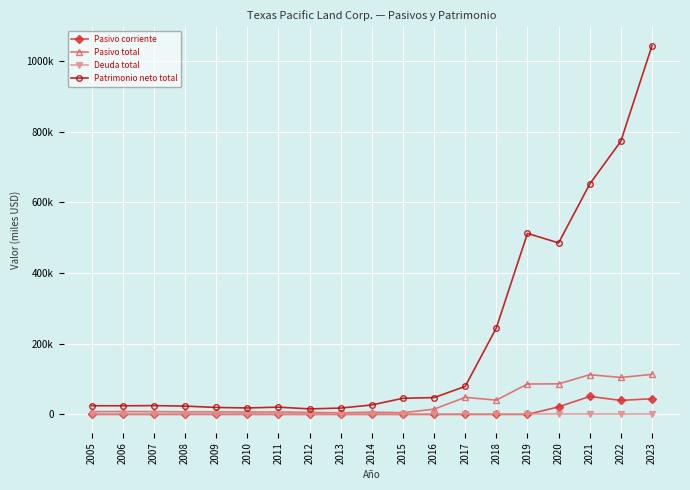

How many interior local peaks does the Pasivo corriente series have?

1